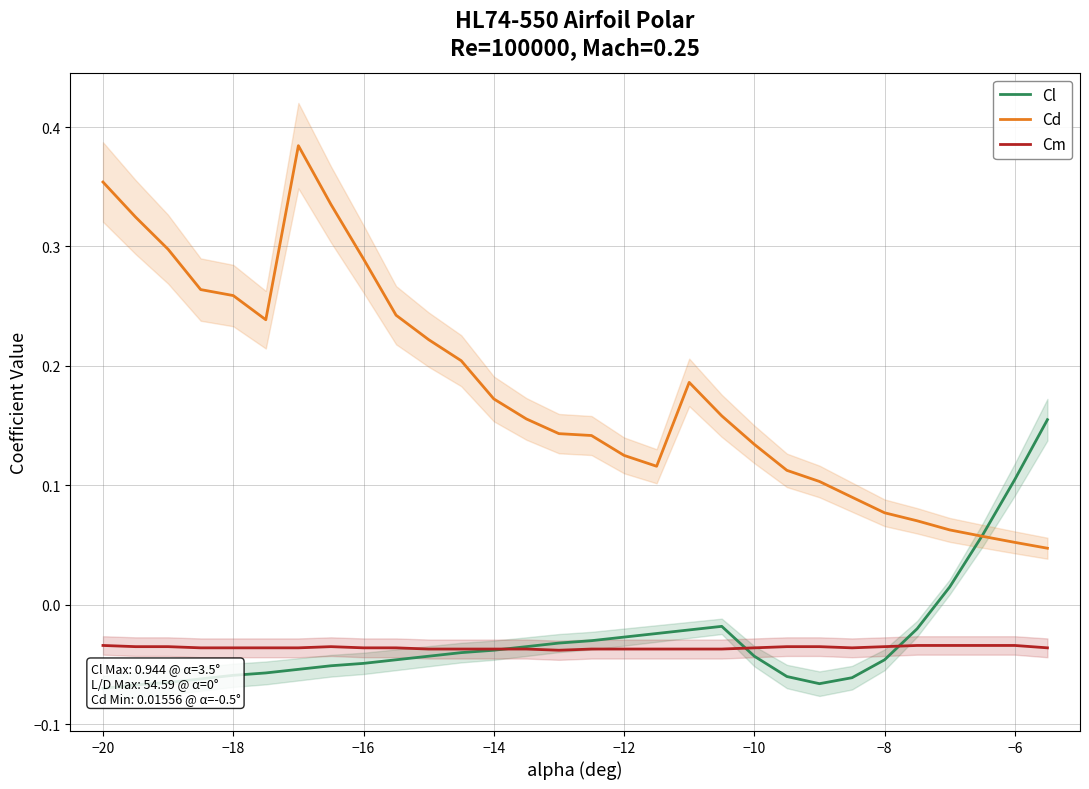

True or false: Cd and Cm intersect in this chart.

False